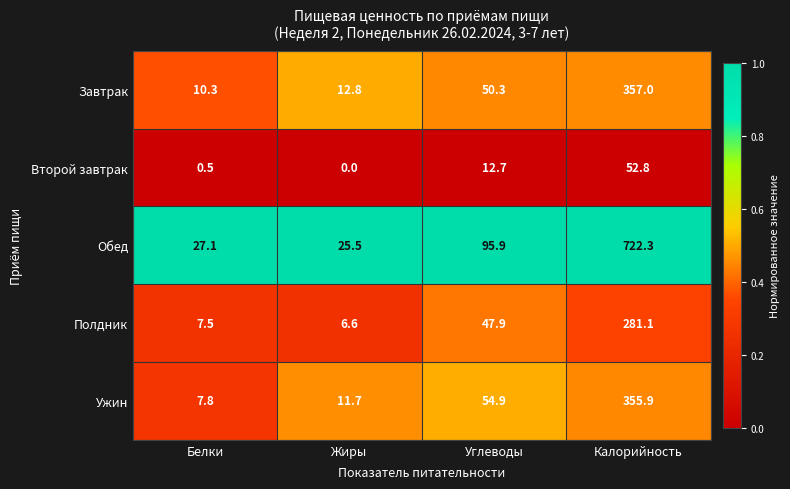

What is the spread (max minus min) of values at Углеводы?

83.2